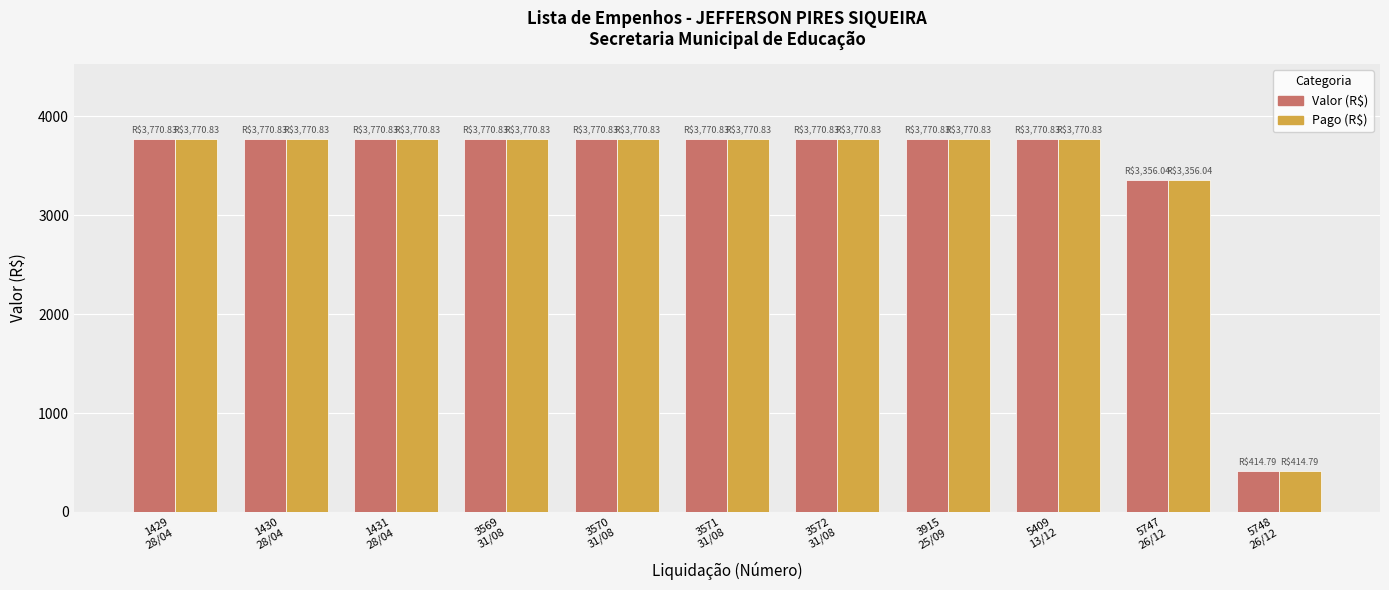

At how many categories does at least one series exceed 2125?

10